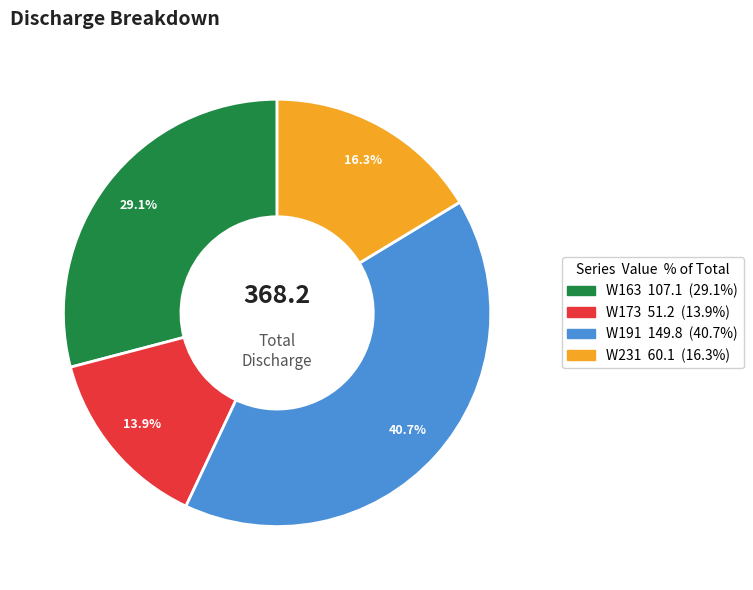

Which has a higher value, W173 or W191?

W191